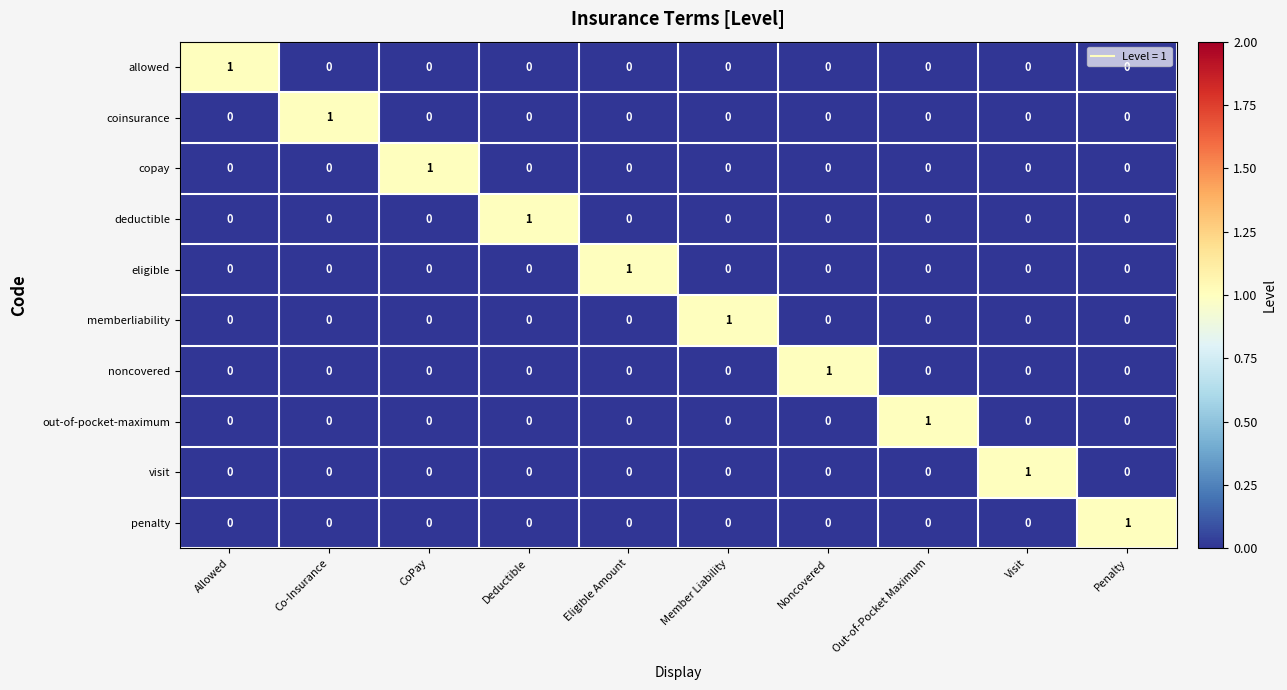

Count the copay values in the range 0 to 1.

10